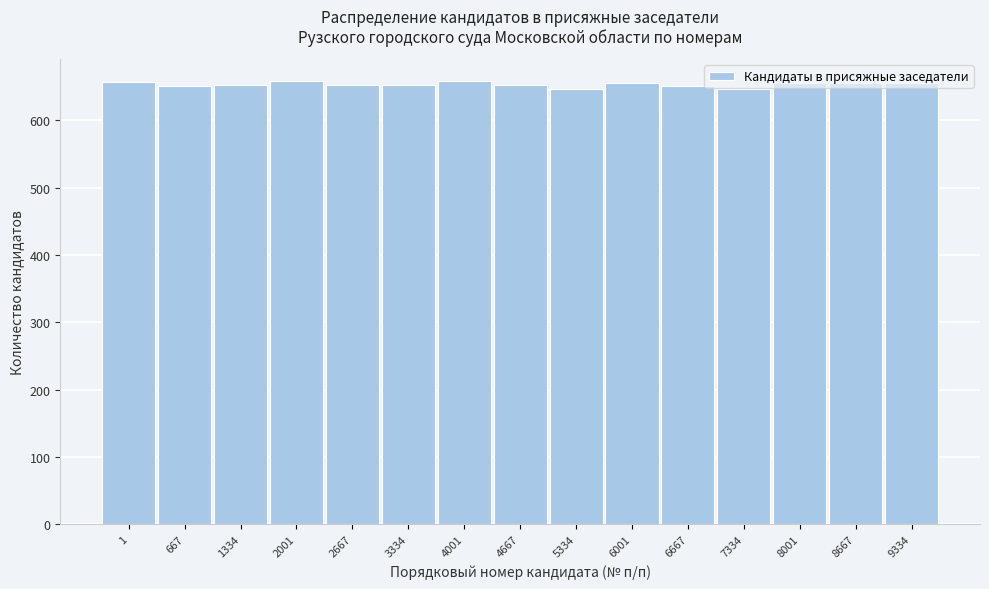

True or false: the data shows 1036 at 9334.

False